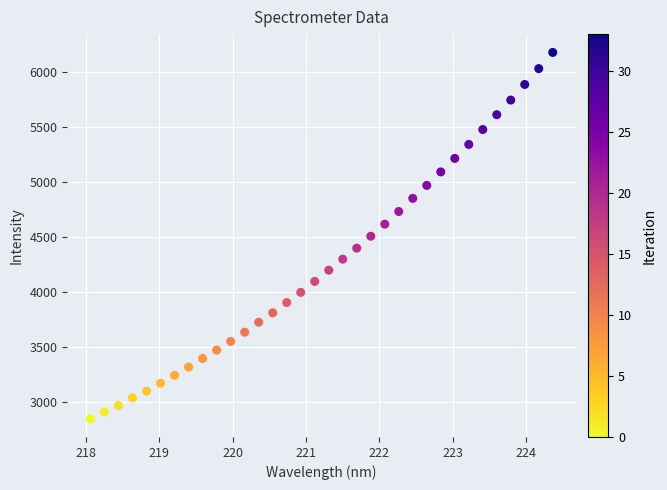

What is the range of Y values (max minus min)?

3335.2